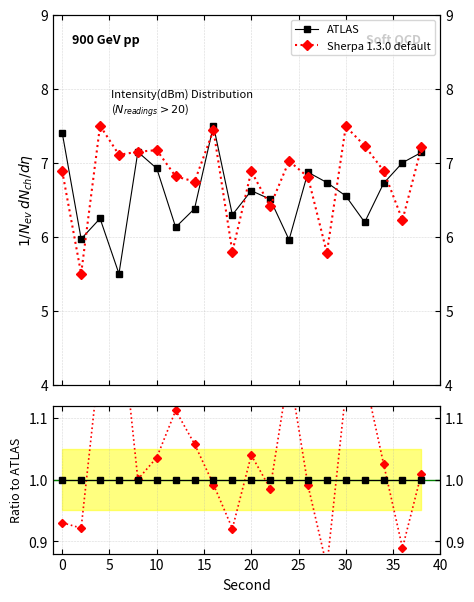

How many categories are shown in the chart?

20